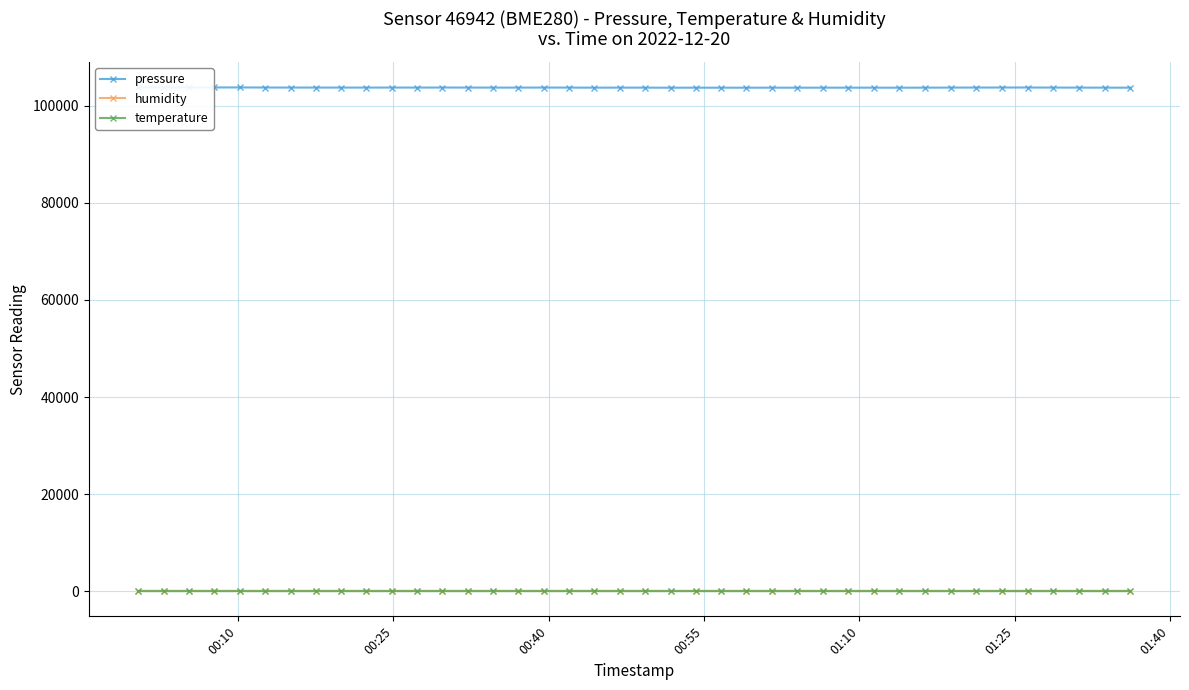

True or false: temperature and humidity intersect in this chart.

False